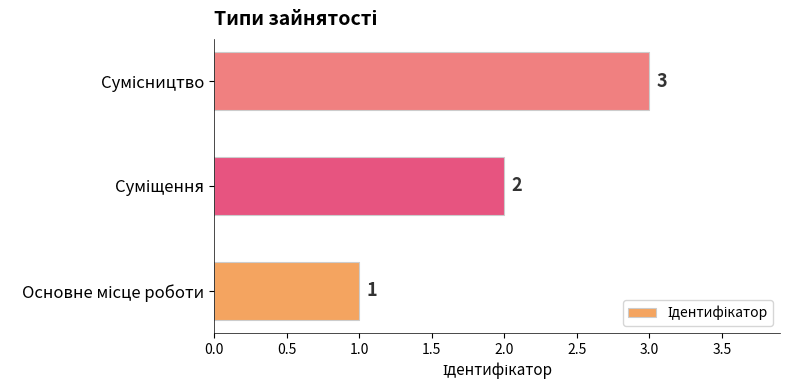

What is the greatest value displayed?

3